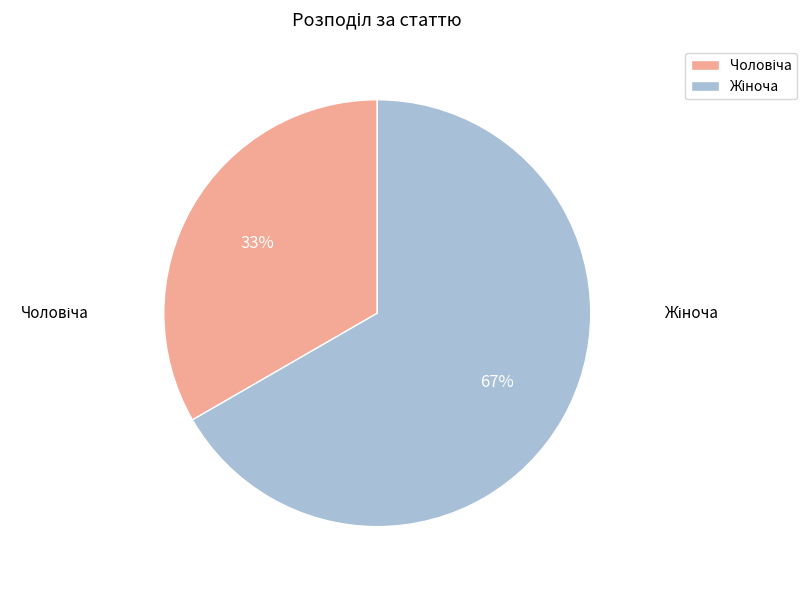

To the nearest percent, what is the average slice percentage?

50%